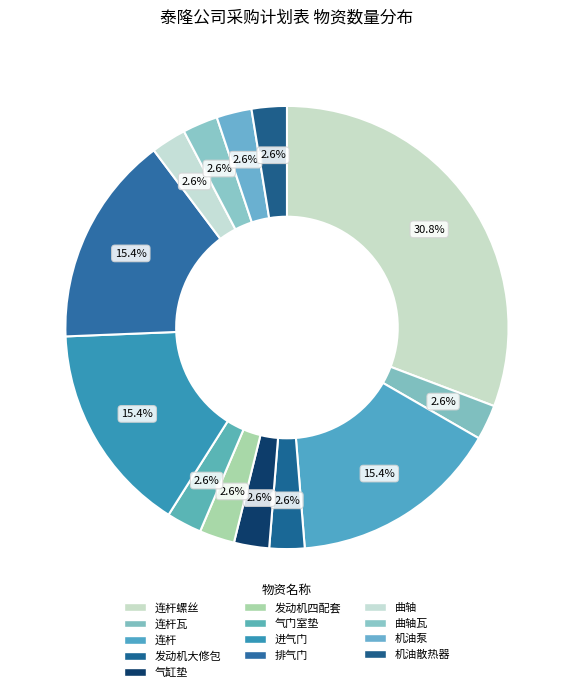

Rank the categories by value from lowest to highest.

连杆瓦, 发动机大修包, 气缸垫, 发动机四配套, 气门室垫, 曲轴, 曲轴瓦, 机油泵, 机油散热器, 连杆, 进气门, 排气门, 连杆螺丝